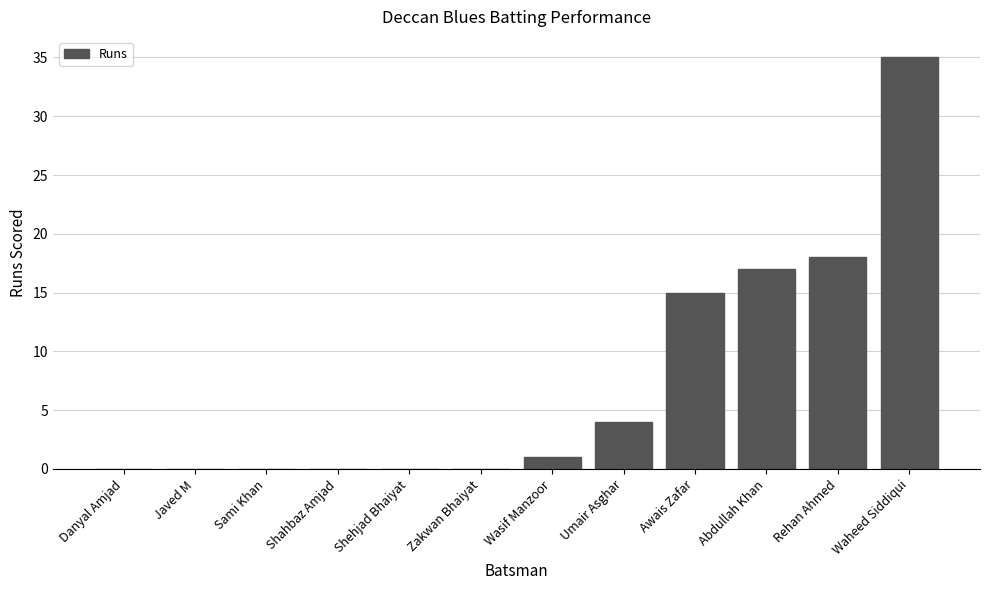

Which label corresponds to the largest value in the chart?

Waheed Siddiqui